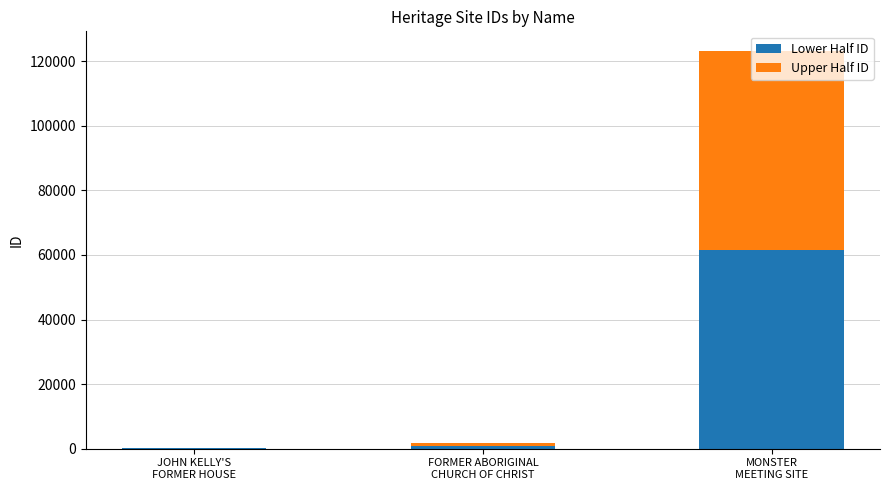

How many categories are shown in the chart?

3